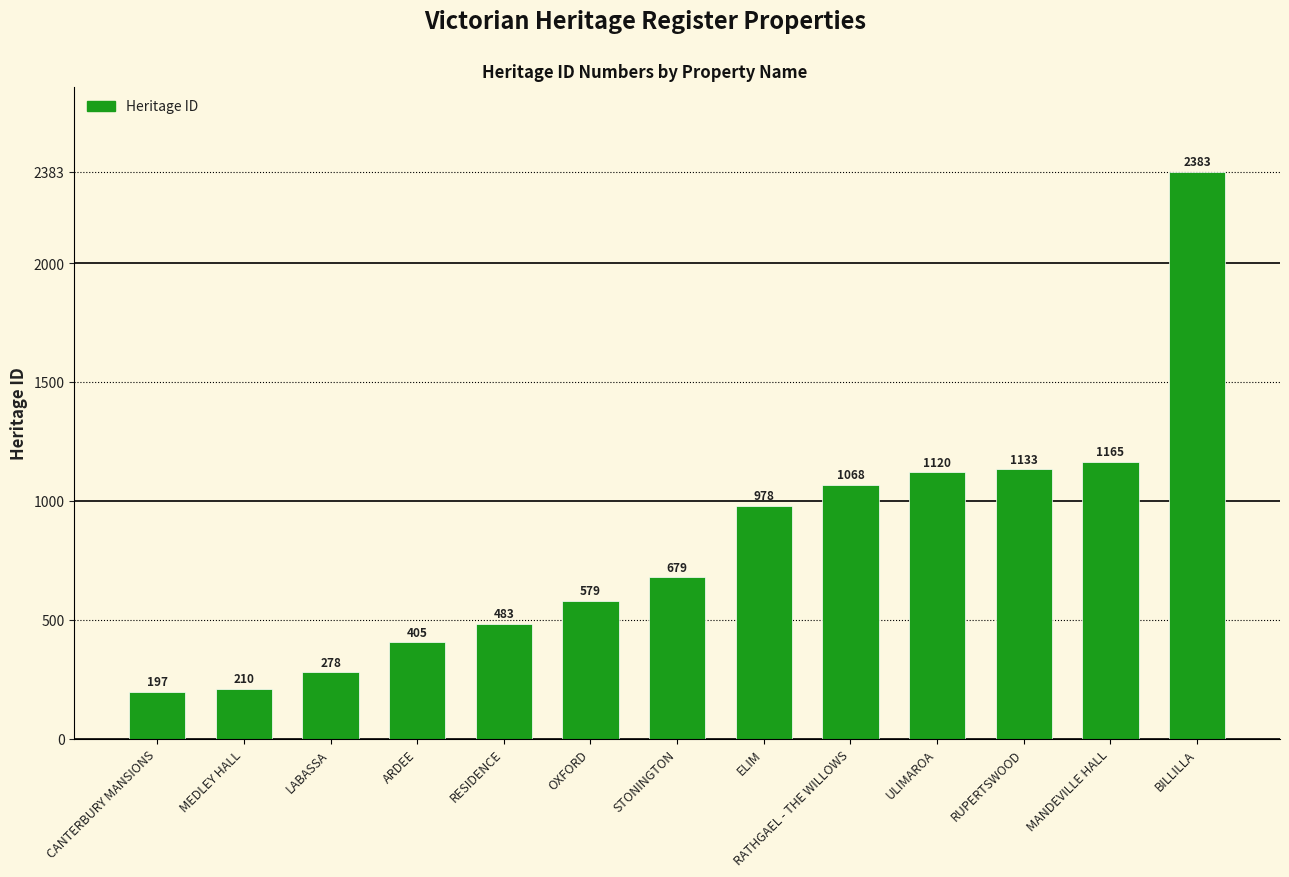

What is the ratio of the value at ELIM to the value at MEDLEY HALL?

4.7